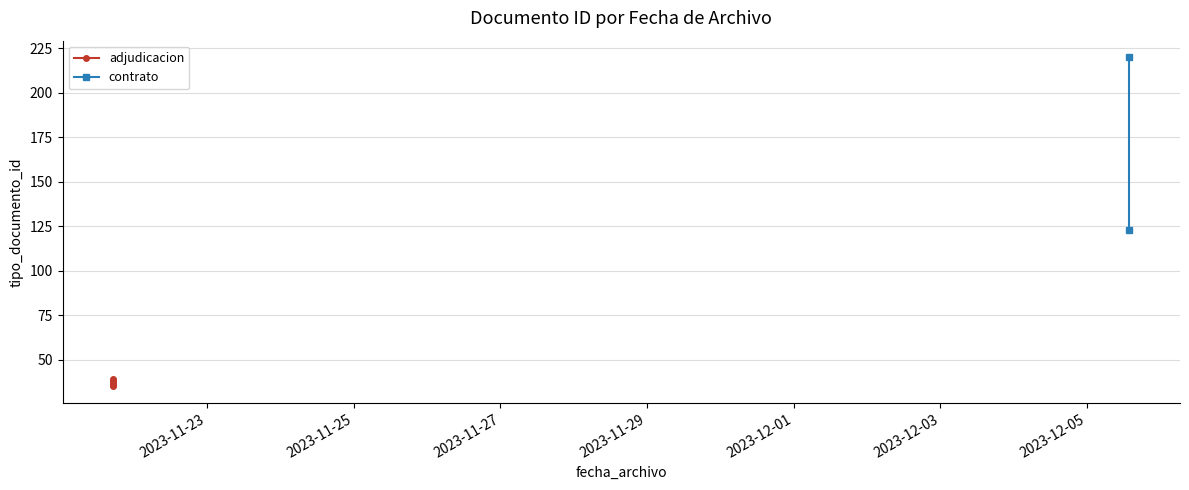

How many points are lower than both their immediate neighbors (excluding endpoints)?

1